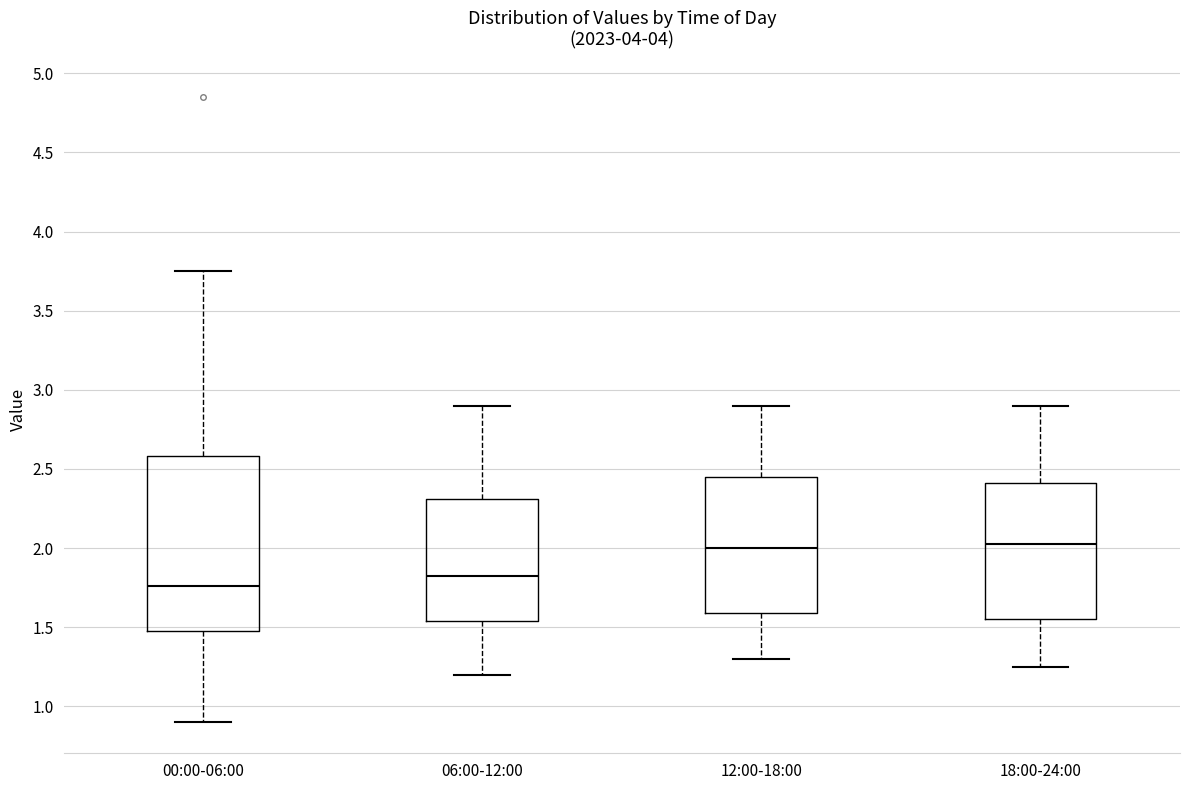

Comparing the boxes themselves (not the whiskers), which one is the tallest?

00:00-06:00